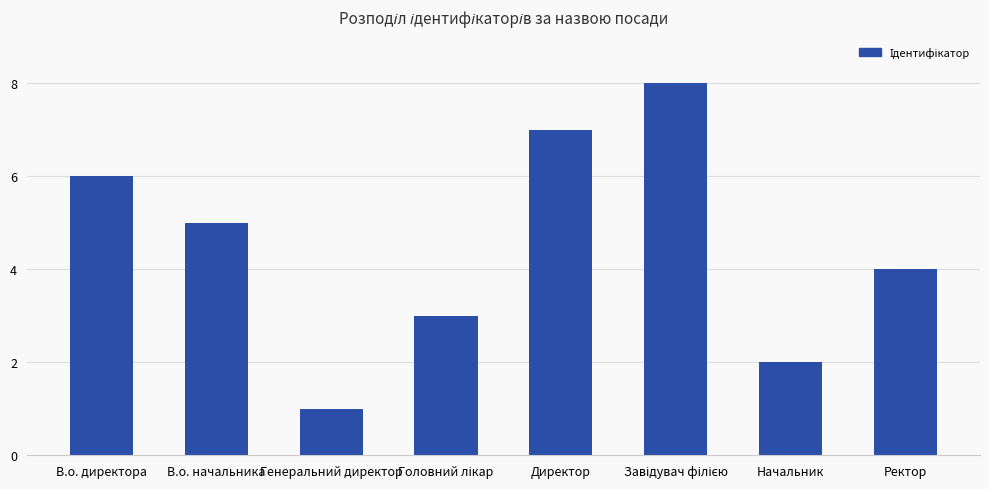

Reading left to right, extract all data points from this chart.

6	5	1	3	7	8	2	4